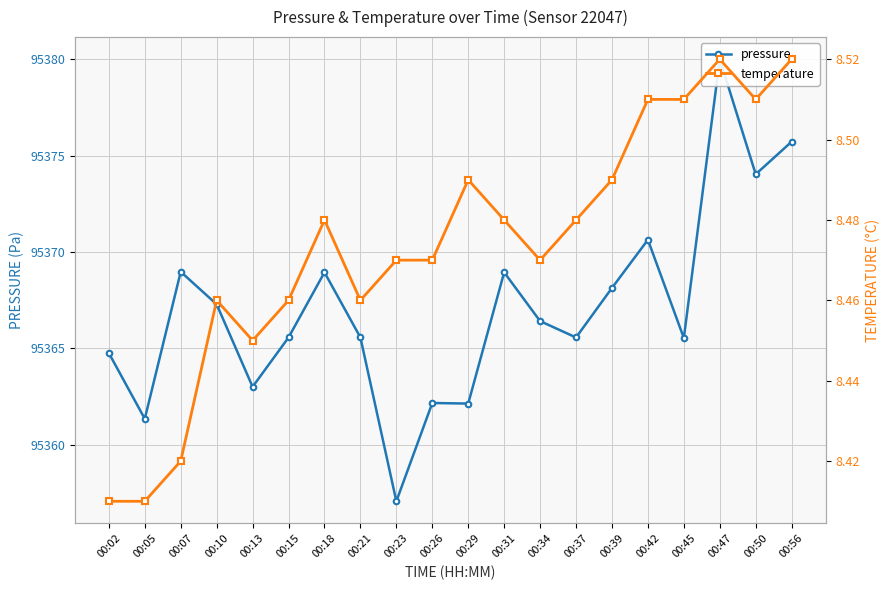

Reading left to right, list all the values displayed in this chart.

pressure: 00:02=95364.8	00:05=95361.3	00:07=95369.0	00:10=95367.3	00:13=95363.0	00:15=95365.6	00:18=95368.9	00:21=95365.6	00:23=95357.1	00:26=95362.2	00:29=95362.1	00:31=95368.9	00:34=95366.4	00:37=95365.6	00:39=95368.1	00:42=95370.6	00:45=95365.5	00:47=95380.0	00:50=95374.0	00:56=95375.7
temperature: 00:02=8.4	00:05=8.4	00:07=8.4	00:10=8.5	00:13=8.4	00:15=8.5	00:18=8.5	00:21=8.5	00:23=8.5	00:26=8.5	00:29=8.5	00:31=8.5	00:34=8.5	00:37=8.5	00:39=8.5	00:42=8.5	00:45=8.5	00:47=8.5	00:50=8.5	00:56=8.5